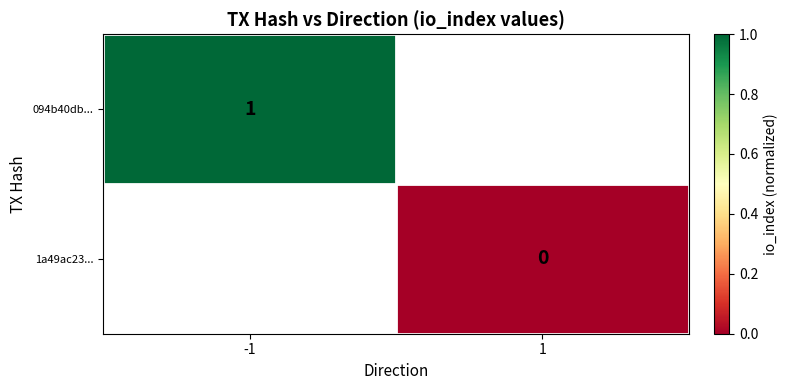

At how many categories does at least one series exceed 0?

1